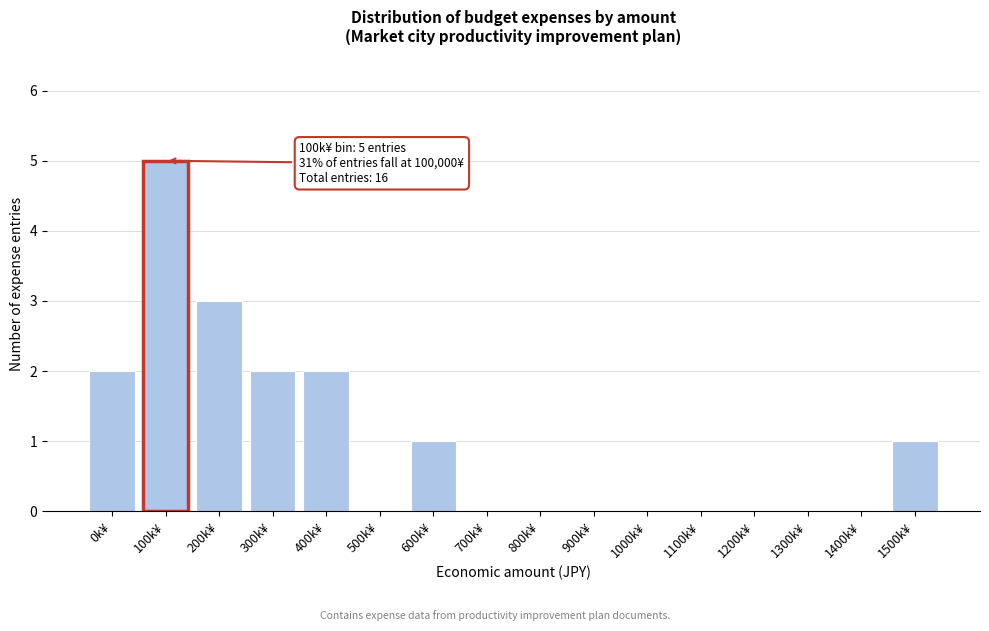

Reading left to right, transcribe all the data shown in this chart.

0k¥=2	100k¥=5	200k¥=3	300k¥=2	400k¥=2	500k¥=0	600k¥=1	700k¥=0	800k¥=0	900k¥=0	1000k¥=0	1100k¥=0	1200k¥=0	1300k¥=0	1400k¥=0	1500k¥=1